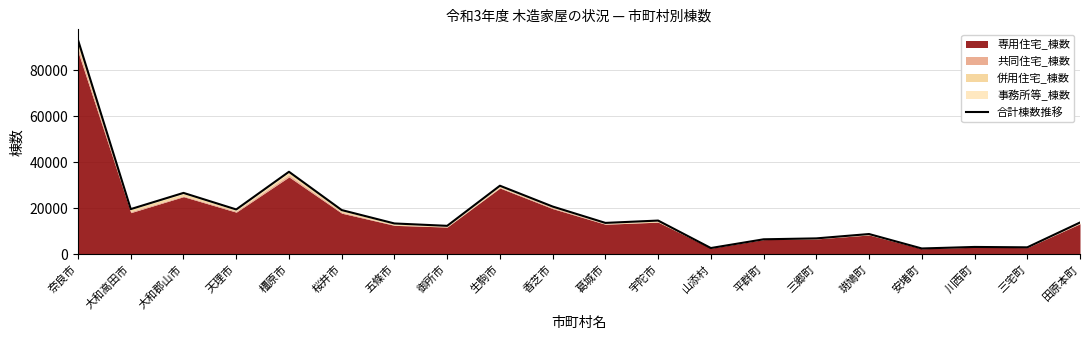

Rank the categories by value from highest to lowest.

奈良市, 橿原市, 生駒市, 大和郡山市, 香芝市, 大和高田市, 天理市, 桜井市, 宇陀市, 田原本町, 葛城市, 五條市, 御所市, 斑鳩町, 三郷町, 平群町, 川西町, 三宅町, 山添村, 安堵町